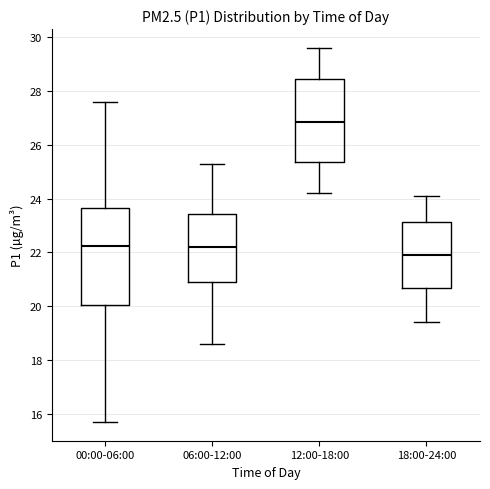

Reading left to right, transcribe this box plot: for each box, give where its median line is, the range the box spans, and where its two whiskers end, as read against the y-axis. The values are not printed on the chart, so give them approximately, as read against the axis.

00:00-06:00: median 22.2, box 20.0 to 23.6, whiskers 15.8 to 27.6
06:00-12:00: median 22.2, box 21.0 to 23.4, whiskers 18.6 to 25.4
12:00-18:00: median 26.8, box 25.4 to 28.4, whiskers 24.2 to 29.6
18:00-24:00: median 22.0, box 20.6 to 23.2, whiskers 19.4 to 24.2